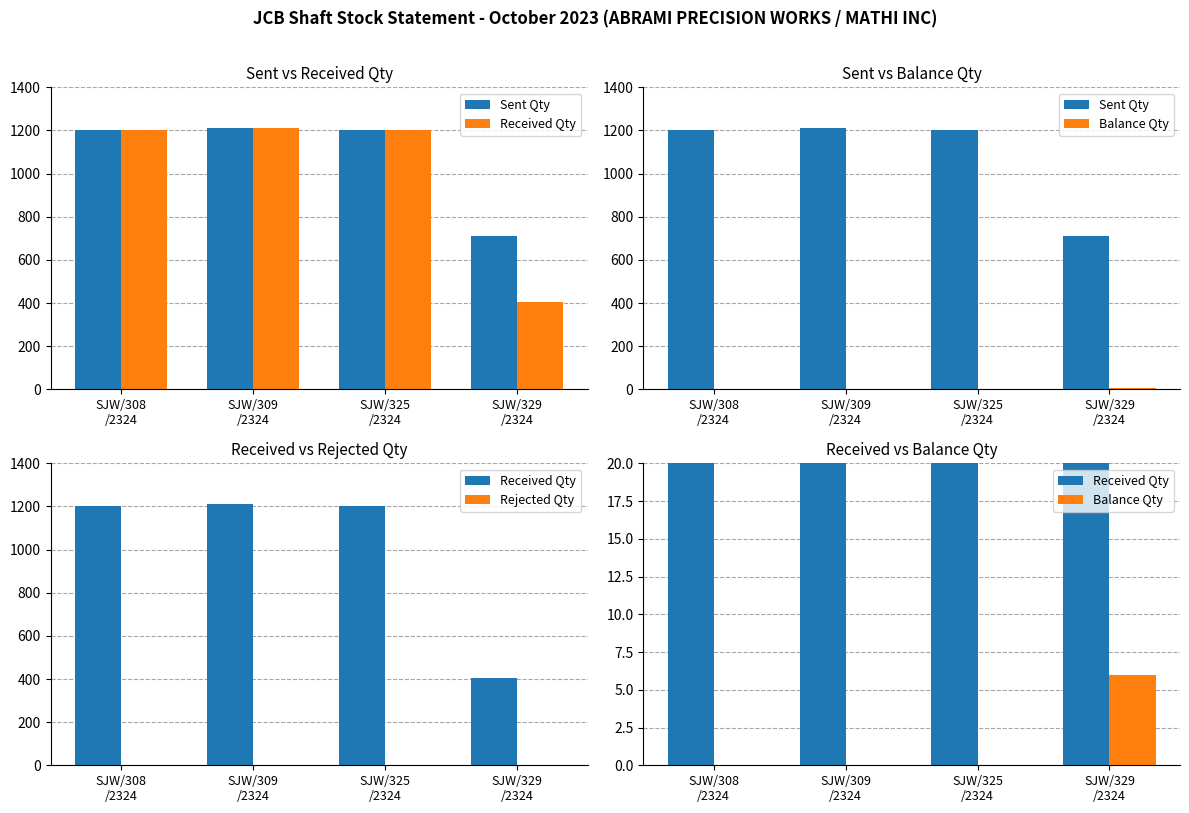

How many values in the Sent Qty series are below 1200?

1